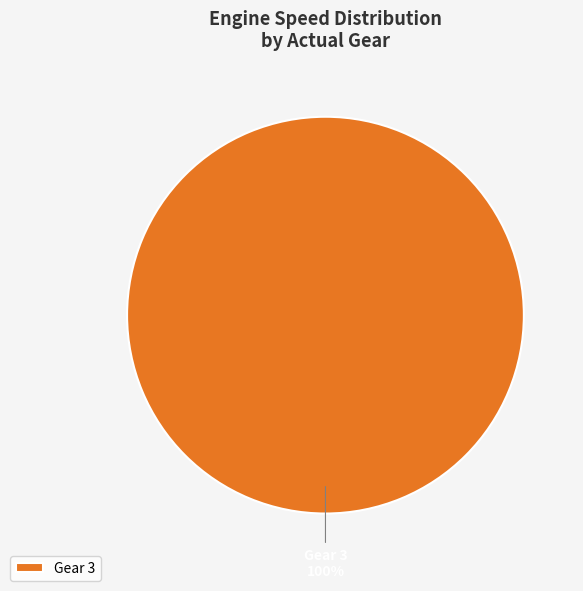

Does Gear 3 account for over 50% of the chart?

Yes